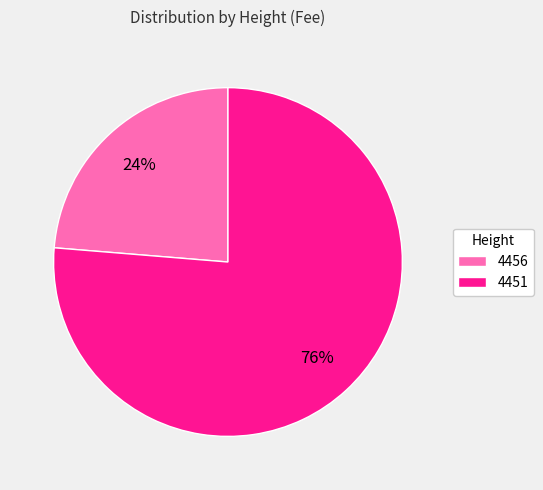

Approximately how many times larger is the value at 4456 compared to 4451?

0.3